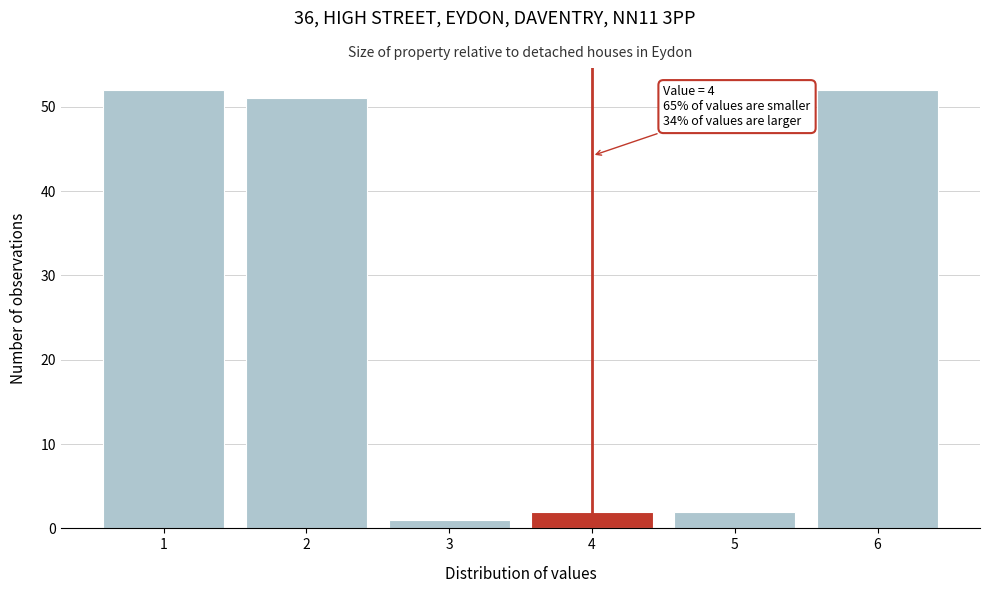

Reading left to right, transcribe all the data shown in this chart.

52	51	1	2	2	52